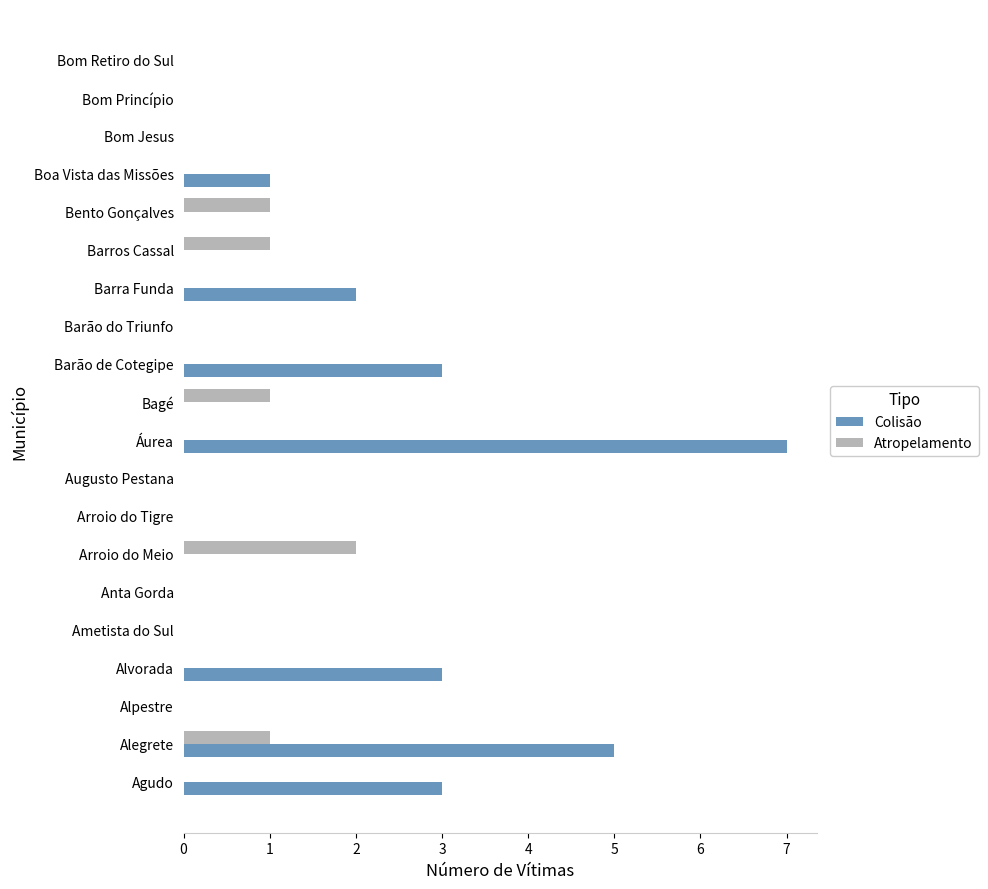

Is the value of Colisão at Barra Funda greater than the value of Atropelamento at Alvorada?

Yes